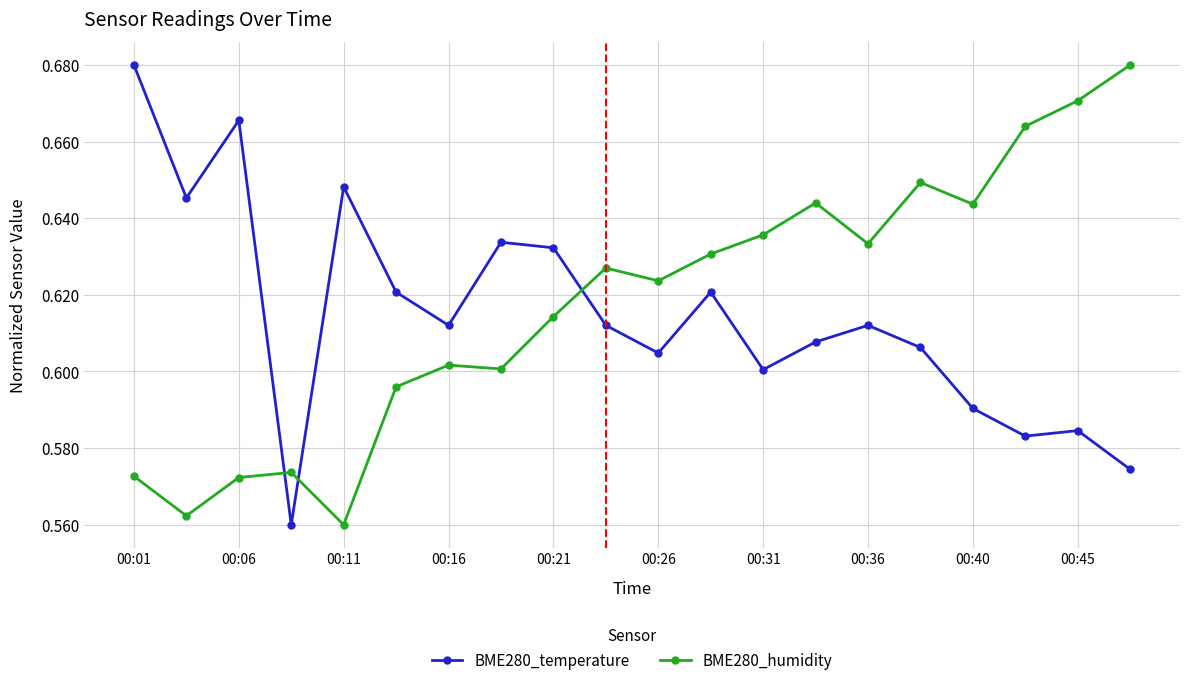

How many times do BME280_humidity and BME280_temperature cross each other?

3